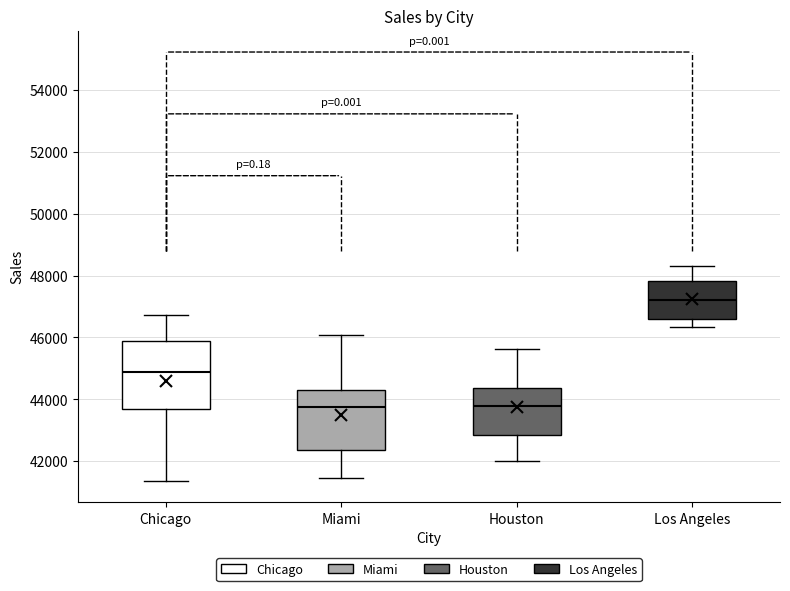

Reading left to right, read every box against the y-axis: the position of its median line, the range the box covers, and the ends of its whiskers. The values are not printed on the chart, so give them approximately, as read against the axis.

Chicago: median 44800, box 43800 to 45800, whiskers 41400 to 46800
Miami: median 43800, box 42400 to 44400, whiskers 41400 to 46000
Houston: median 43800, box 42800 to 44400, whiskers 42000 to 45600
Los Angeles: median 47200, box 46600 to 47800, whiskers 46400 to 48400